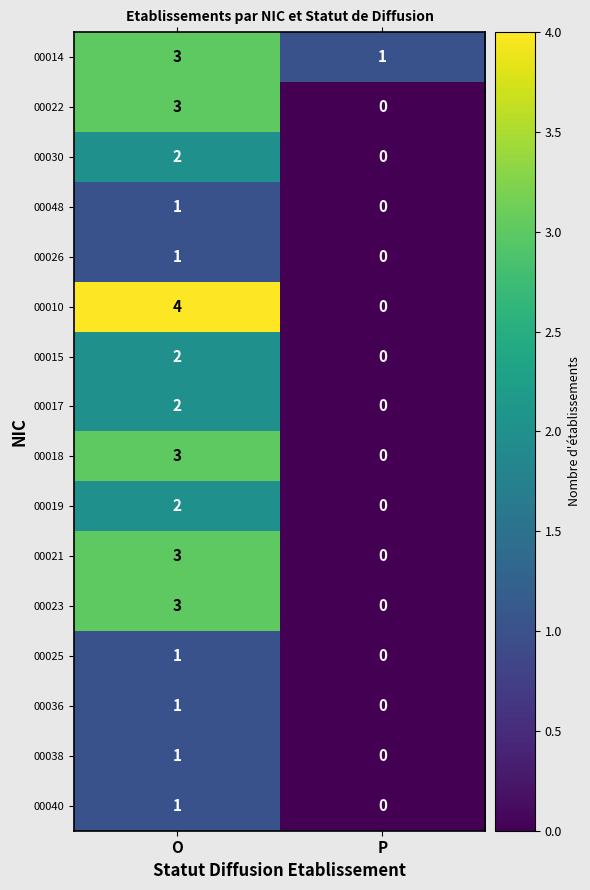

True or false: 00017 has a value of 2 at O.

True